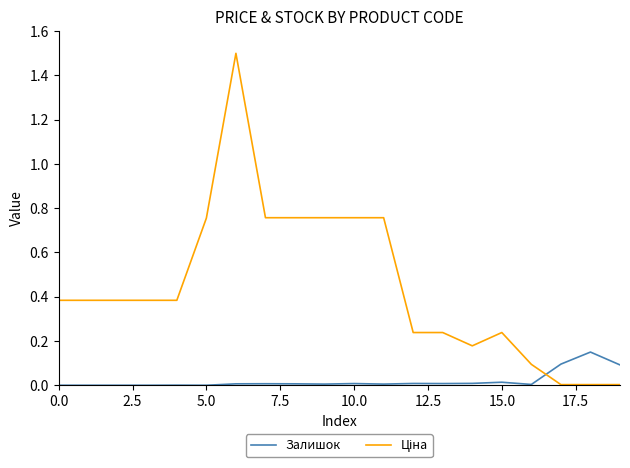

List the series in order of their peak value, highest first.

Ціна, Залишок